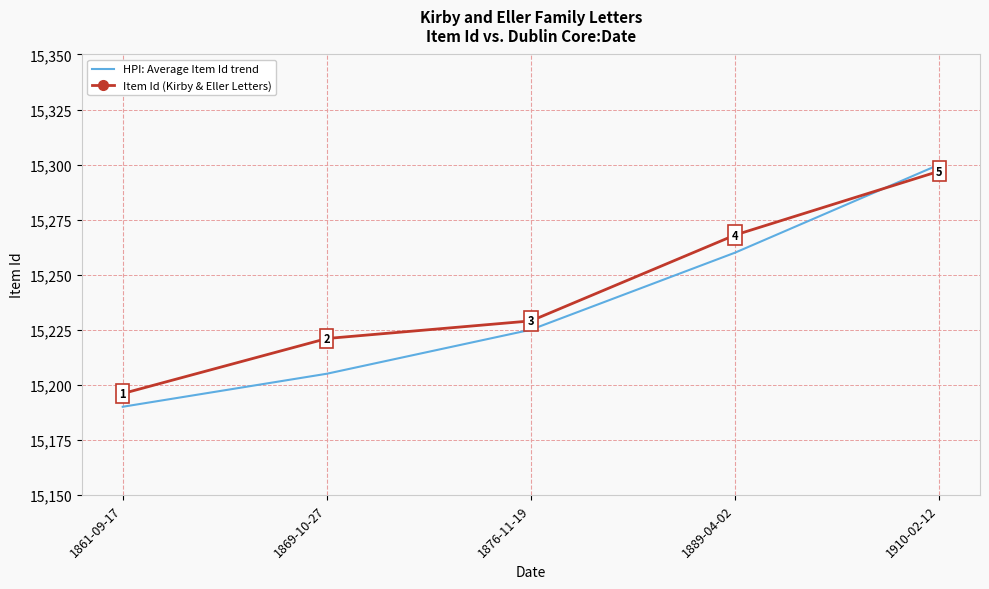

Which series has the largest total across all categories?

Item Id (Kirby & Eller Letters)